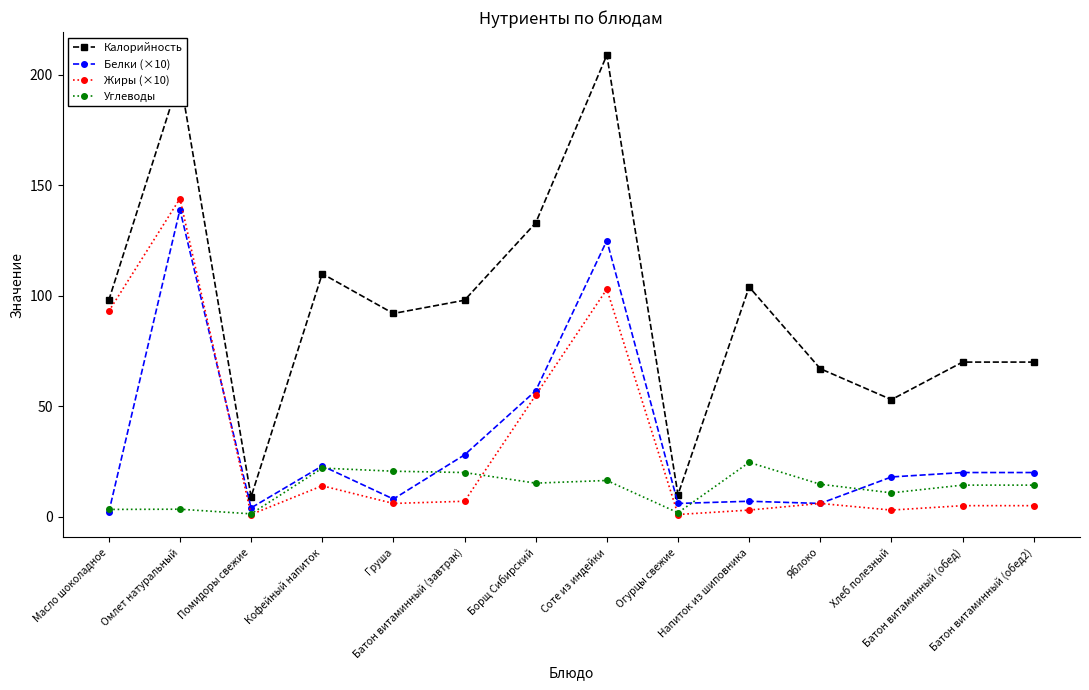

What is the total value across all series at Груша?

126.6